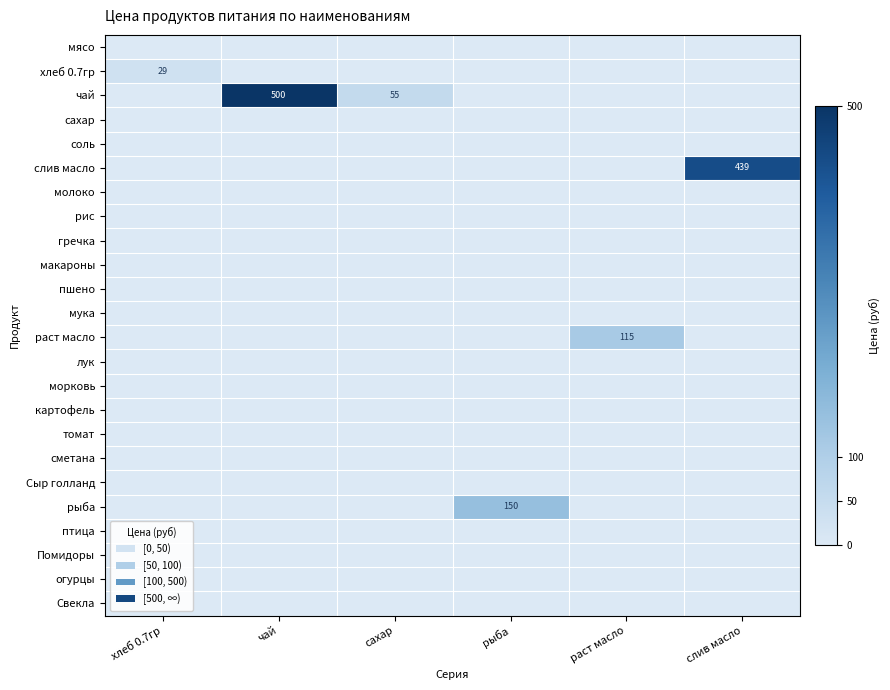

What is the spread (max minus min) of values at слив масло?

438.9